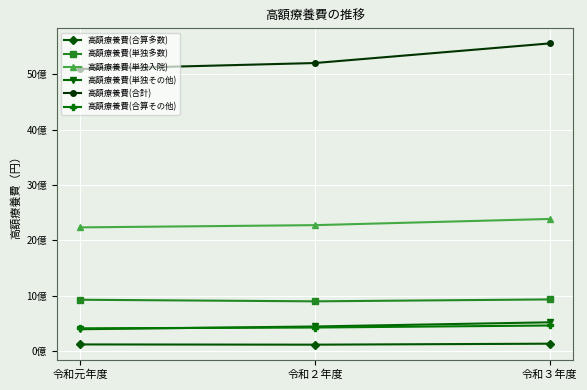

What are all the series names shown in the legend?

高額療養費(合算多数), 高額療養費(単独多数), 高額療養費(単独入院), 高額療養費(単独その他), 高額療養費(合計), 高額療養費(合算その他)